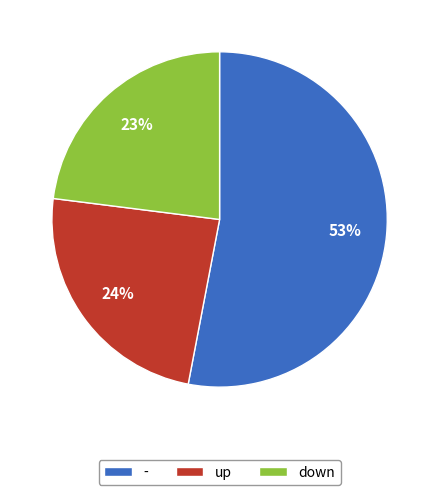

The up slice represents 24% of the pie. True or false?

True